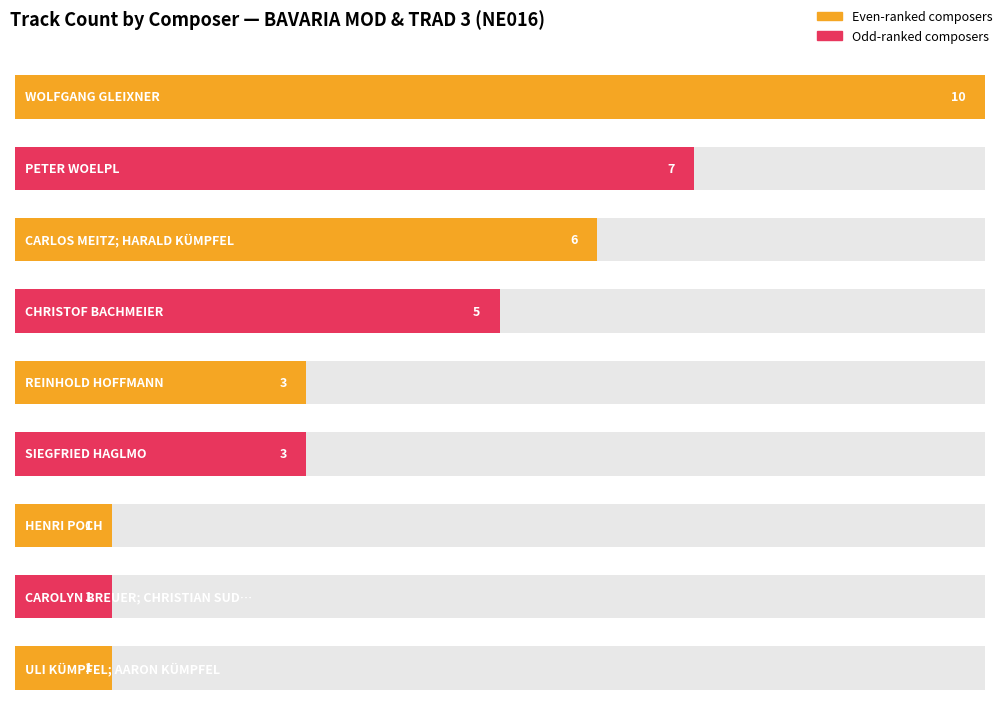

At which category does the chart reach its peak across all series?

WOLFGANG GLEIXNER